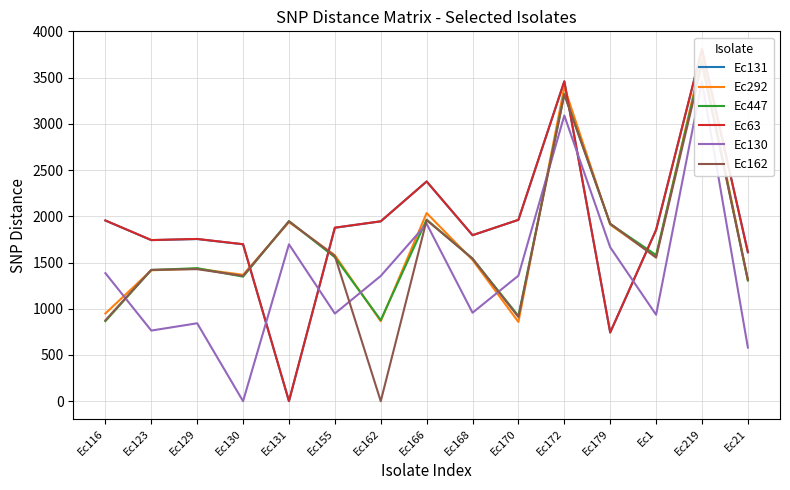

True or false: Ec131 has more than 0 points higher than both neighbors.

True